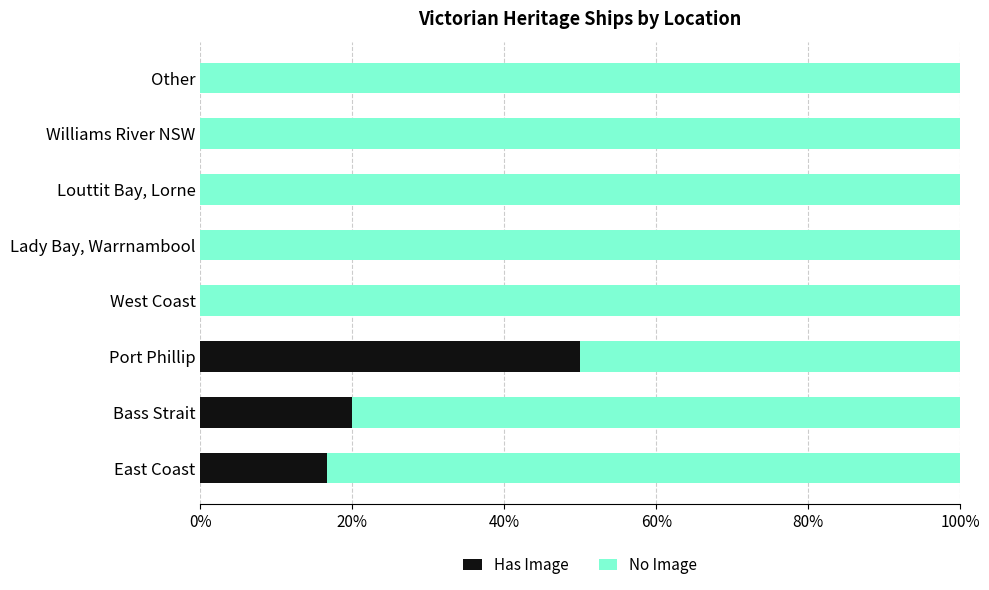

What are all the series names shown in the legend?

Has Image, No Image